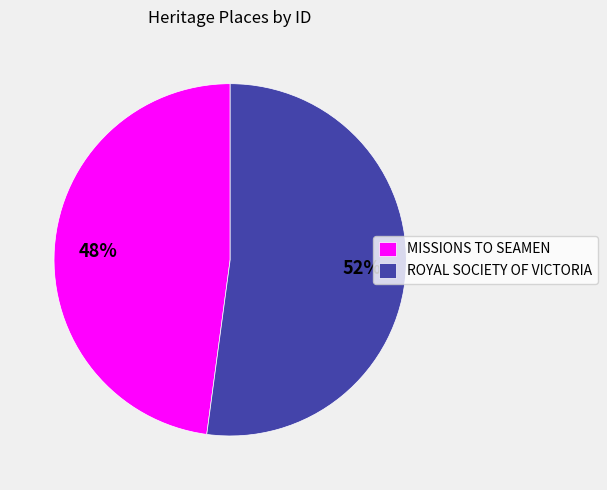

Is there a majority slice in this chart?

Yes